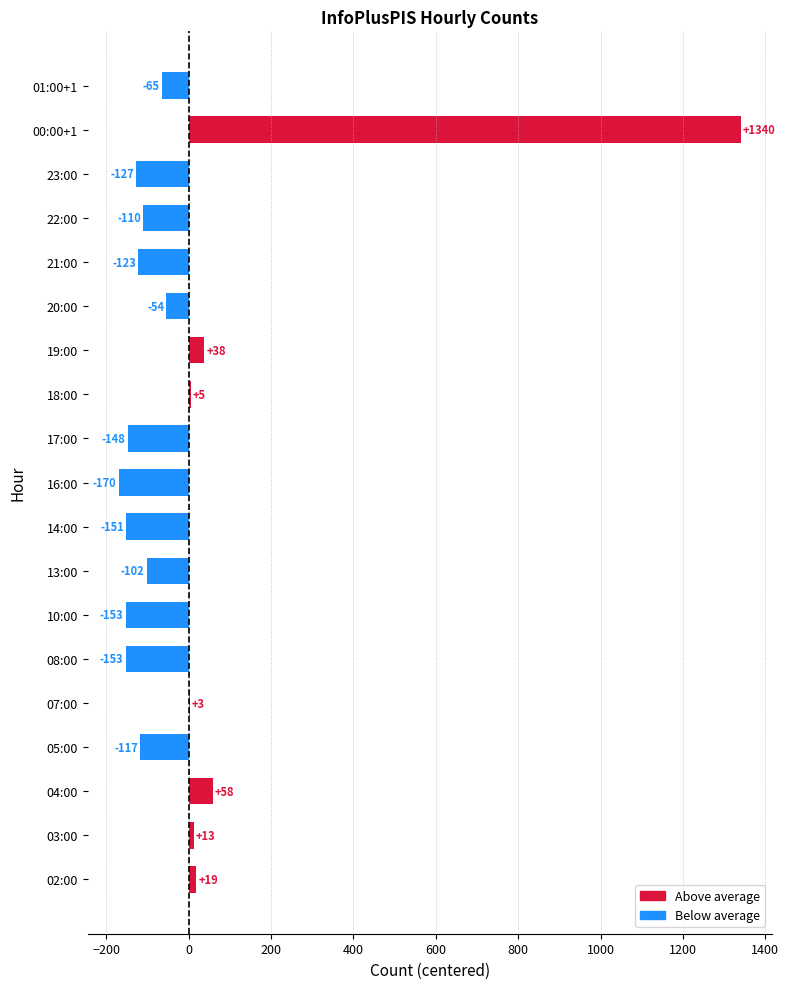

What is the change in value from 03:00 to 10:00?

-166.0